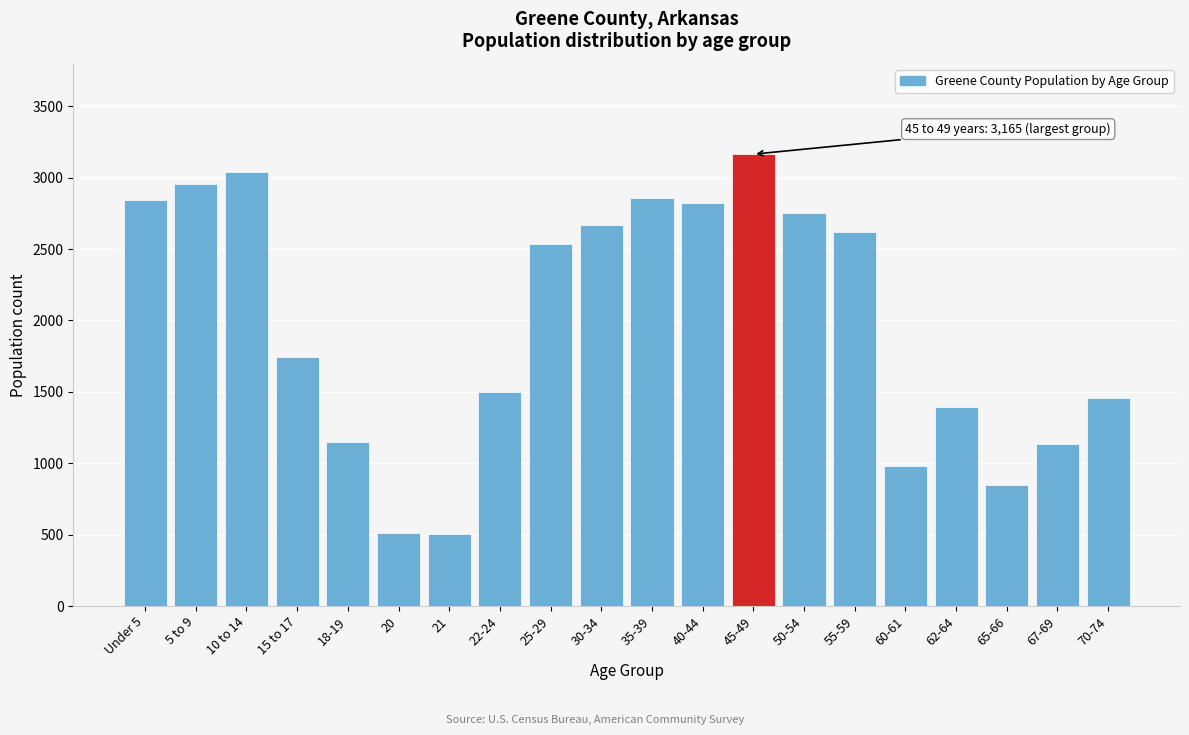

What is the sum of the values at 60-61 and 65-66?

1825